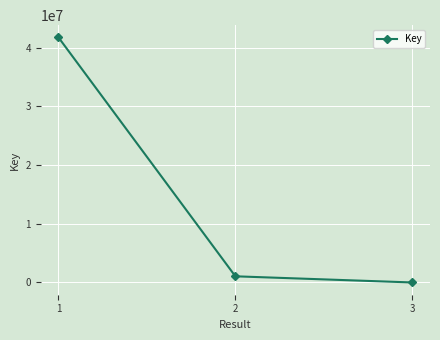

What is the difference between the maximum and minimum values?

41744040